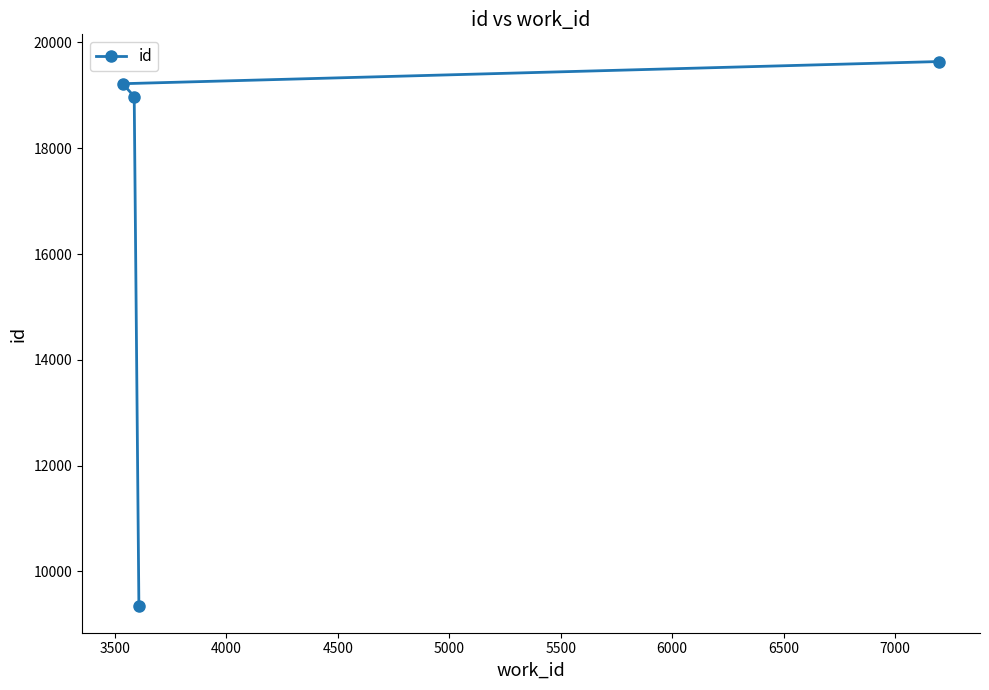

How many lines are shown in the chart?

1